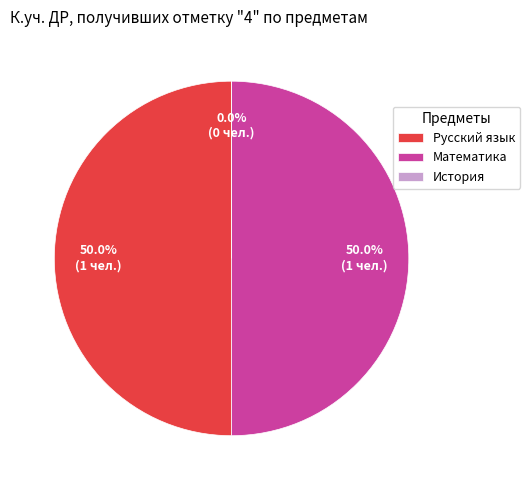

Which has a higher value, История or Русский язык?

Русский язык